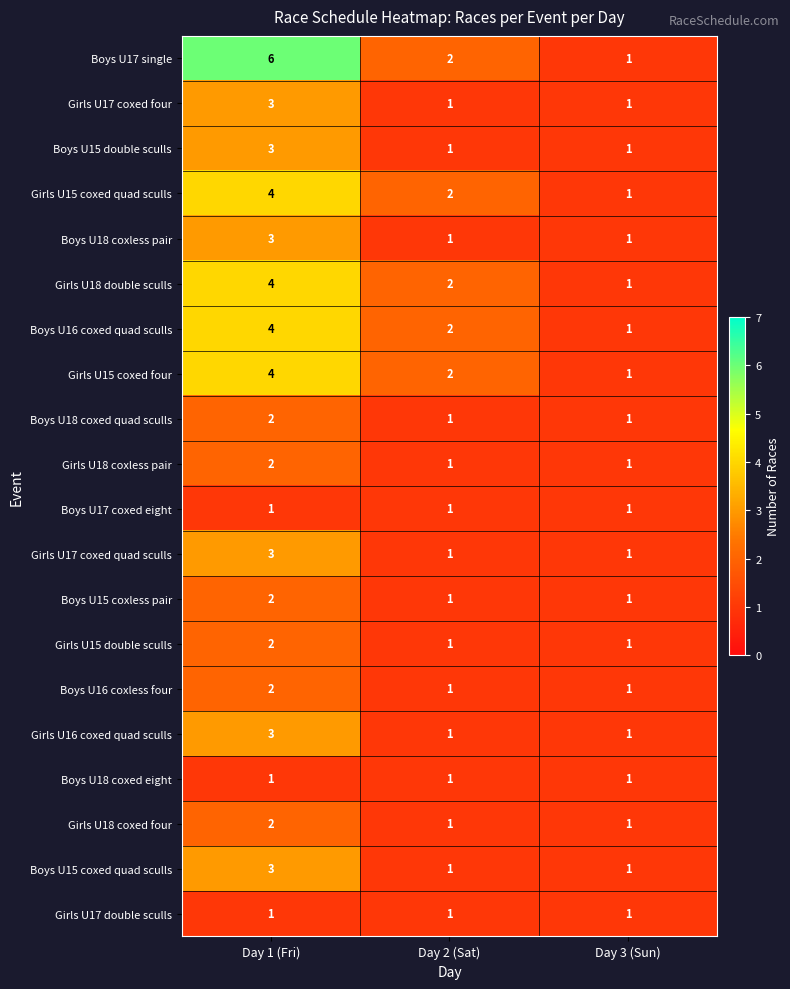

Which series changed the most between Day 1 (Fri) and Day 2 (Sat)?

Boys U17 single